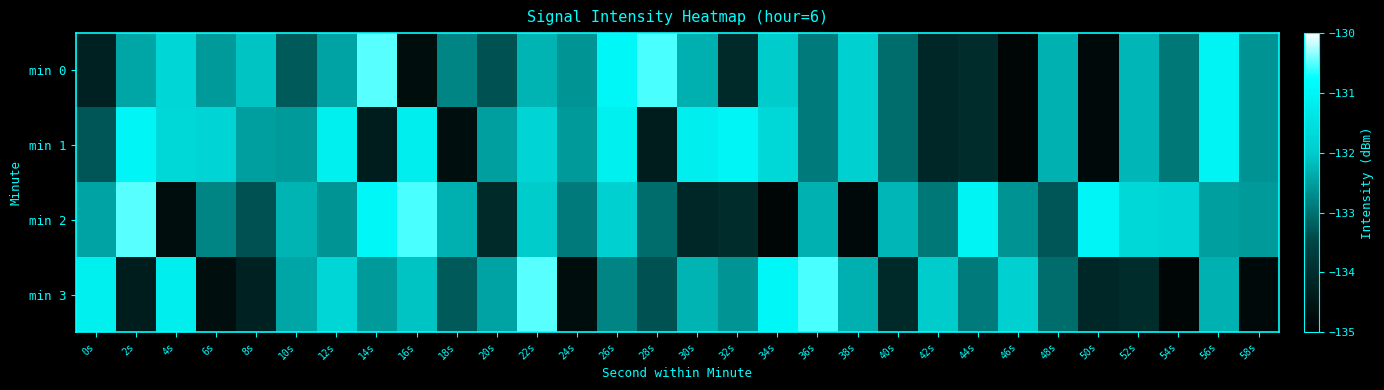

Rank the series at 40s from lowest to highest value.

min 3, min 0, min 1, min 2